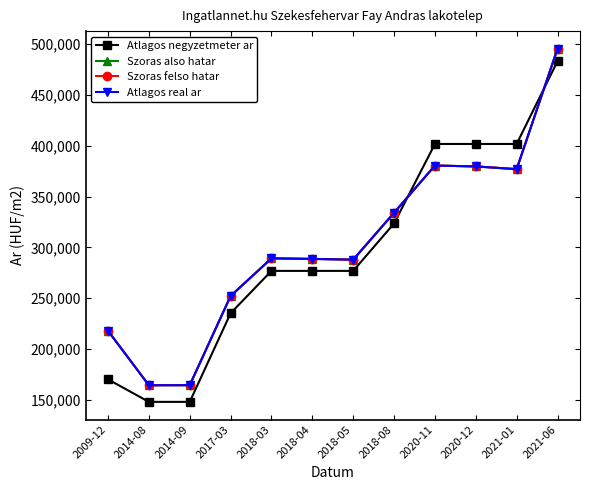

What is the difference between the second highest and second lowest values in the Szoras also hatar series?

216300